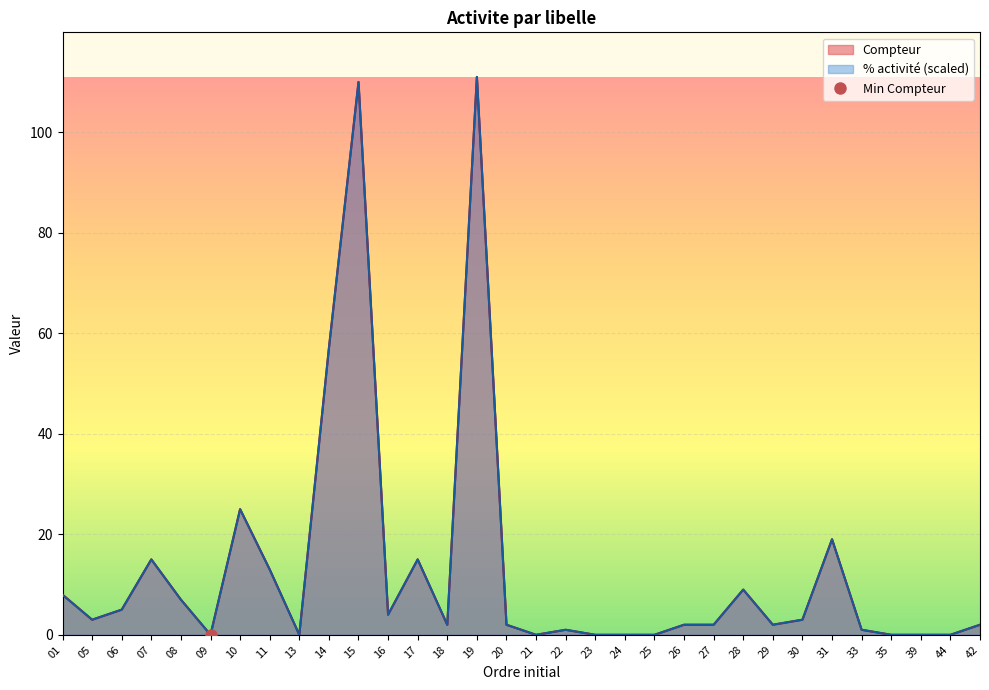

At 19, list the series in order from largest to smallest.

Compteur, % activite